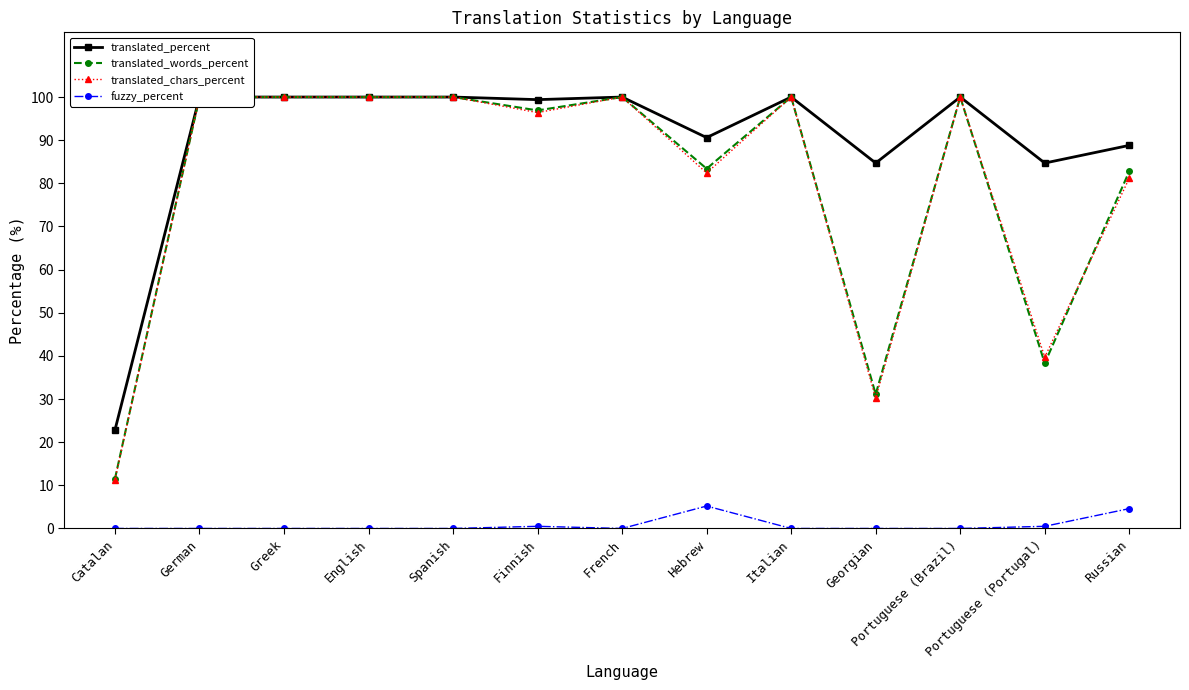

Which label corresponds to the largest value in the chart?

German